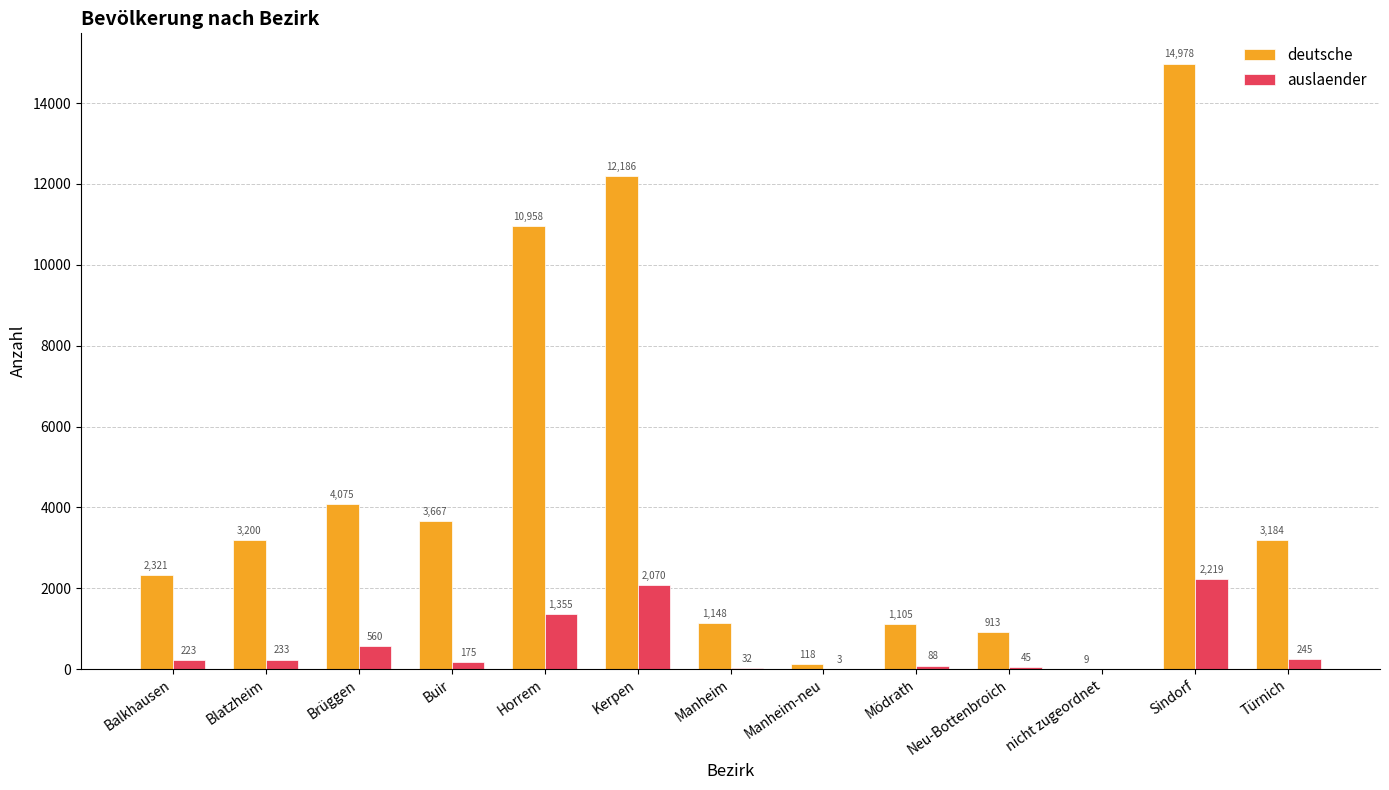

Which series changed the most between Buir and Manheim-neu?

deutsche